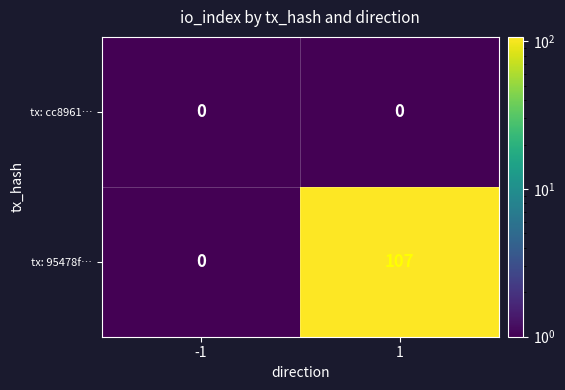

True or false: tx: 95478f… has a value of 162 at 1.

False